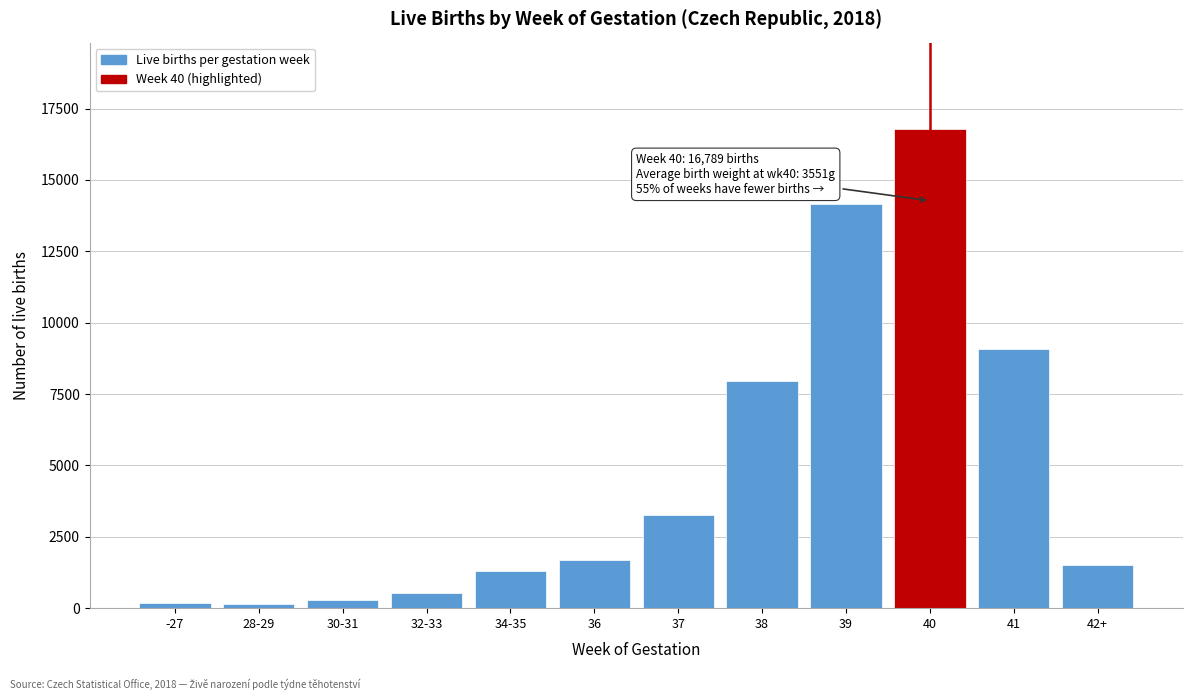

The value at 38 is 7968. True or false?

True